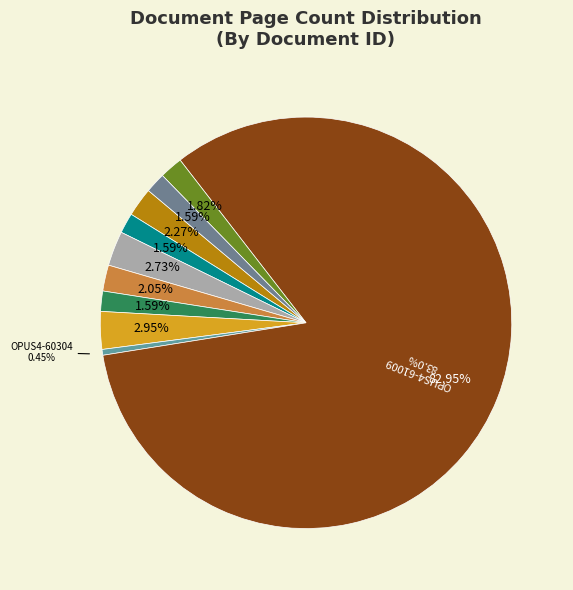

What is the smallest slice in the pie chart?

OPUS4-60304